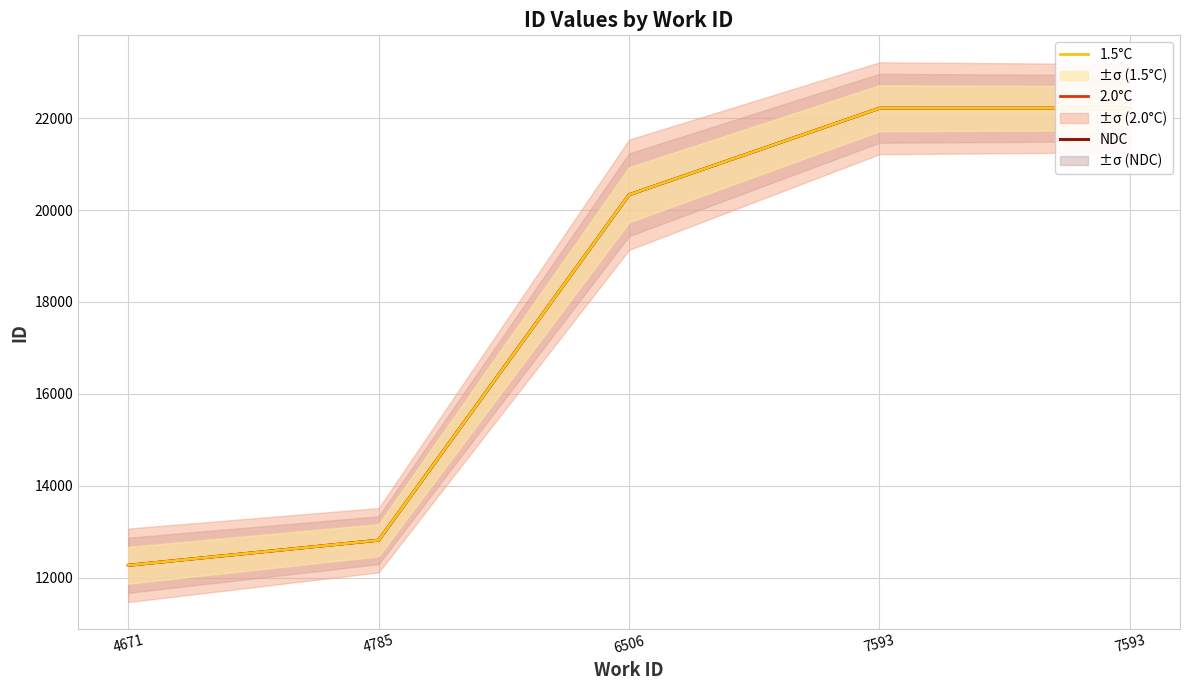

At which label does 2.0°C reach its peak?

7593